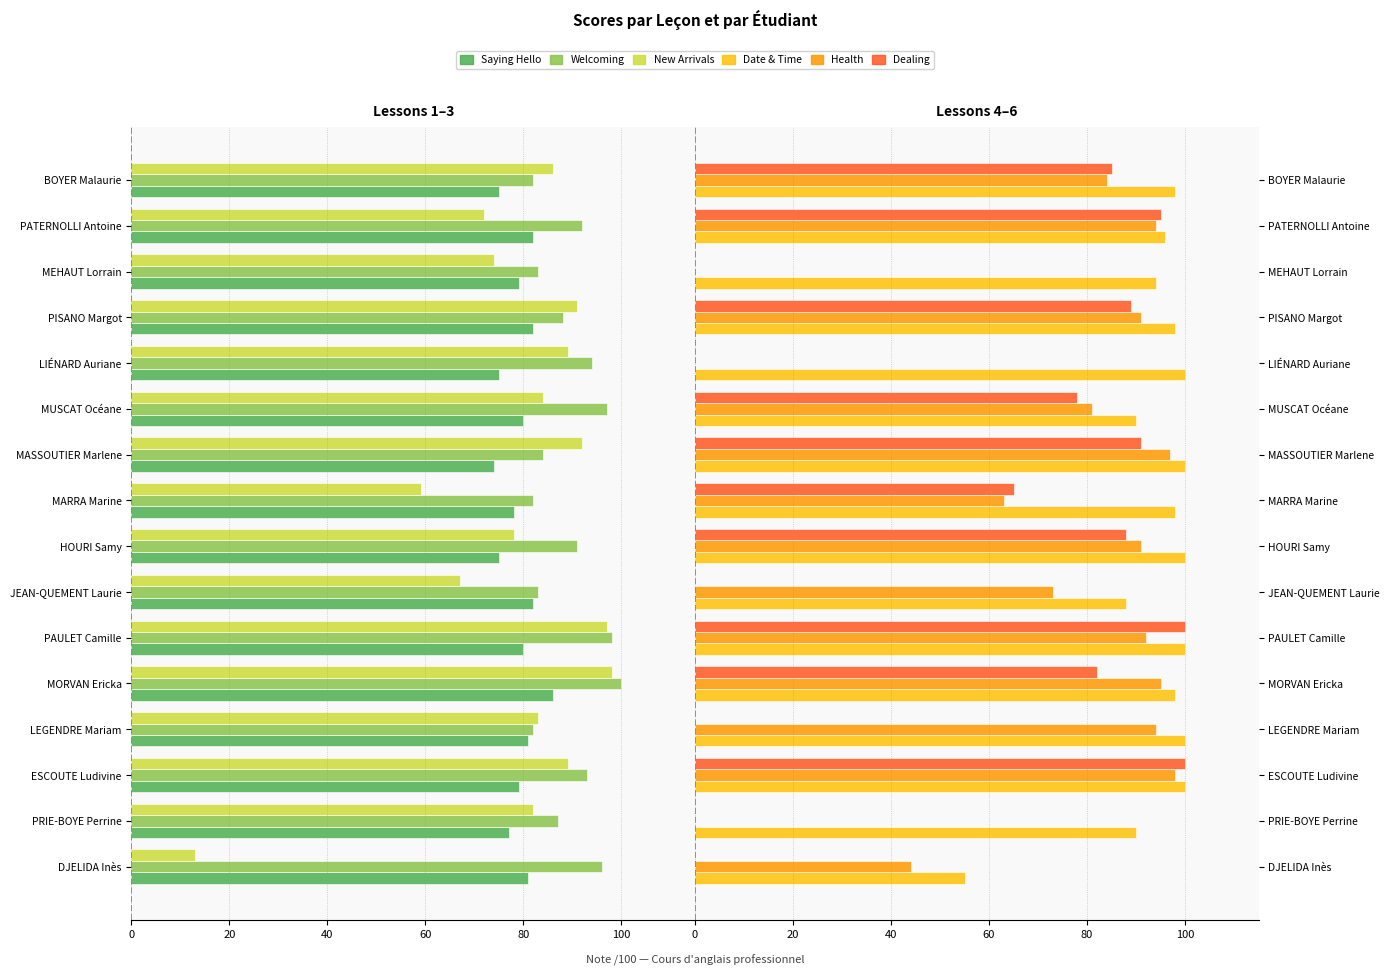

Is the value of Note Lesson 5 (Health) at MEHAUT Lorrain greater than the value of Note Lesson 4 (Date and Time) at MASSOUTIER Marlene?

No